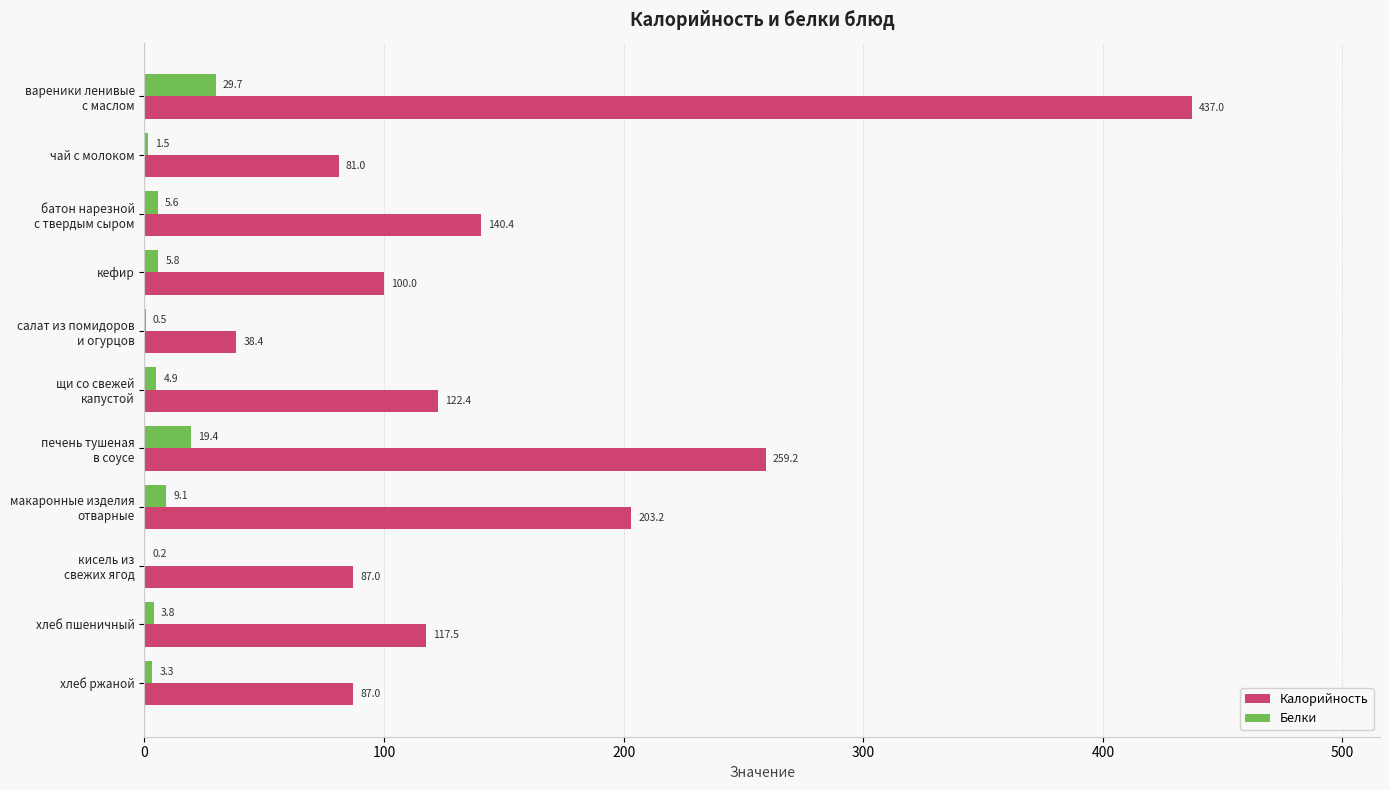

What is the sum of all Белки values?

83.8